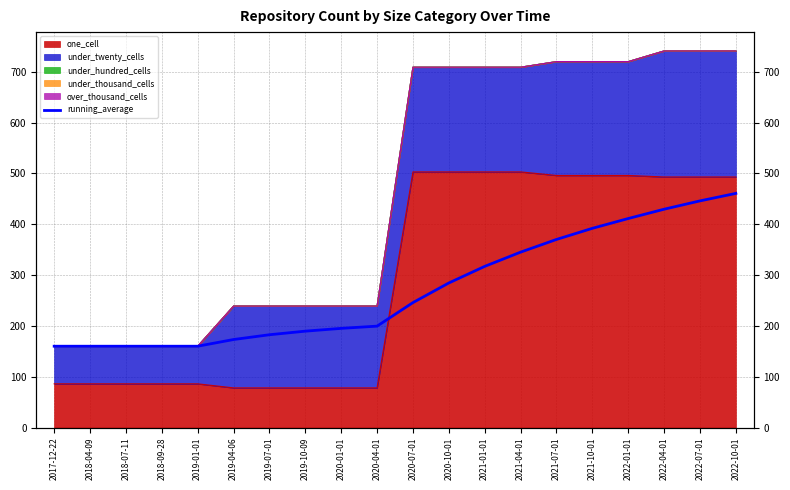

What is the label of the 5th point from the left?

2019-01-01